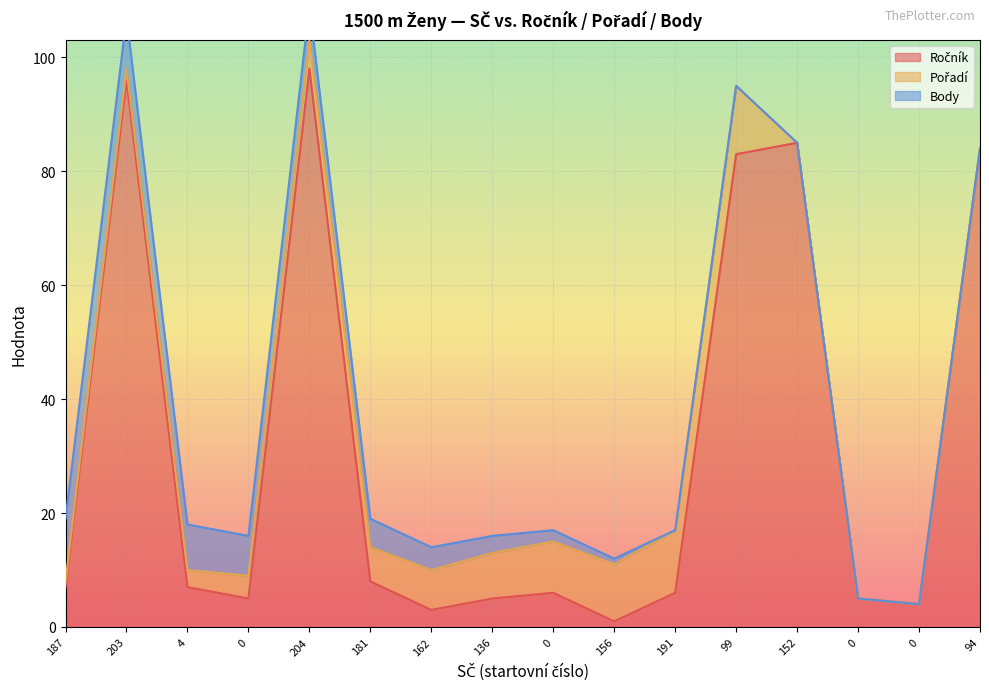

Which series ends up on top after the final intersection of Pořadí and Body?

Pořadí